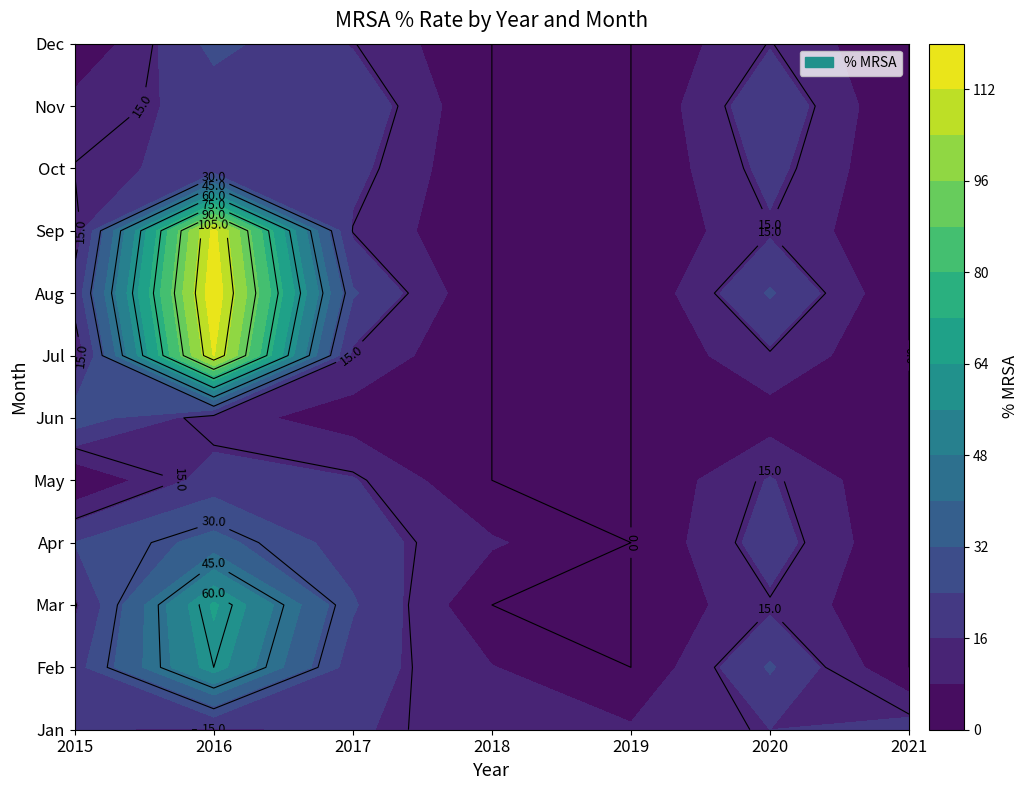

Which label corresponds to the smallest value in the chart?

2019